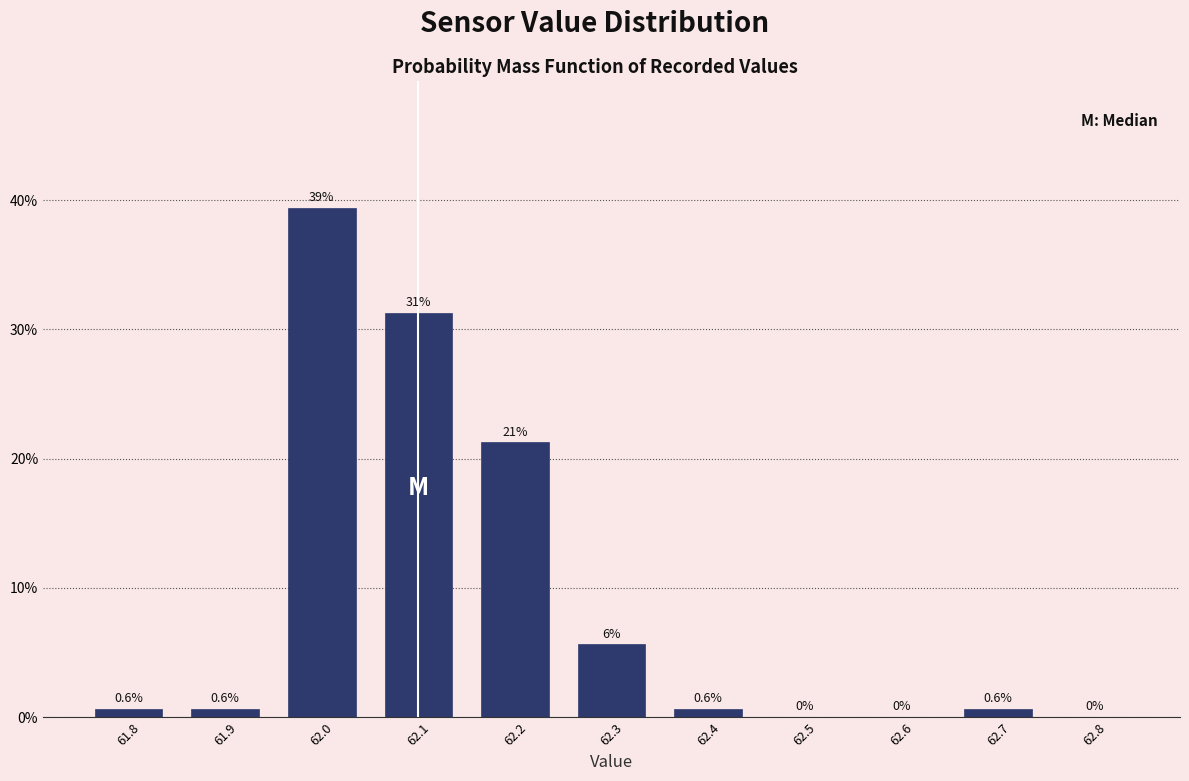

Which range on the x-axis has the tallest bar?

61.95 to 62.05